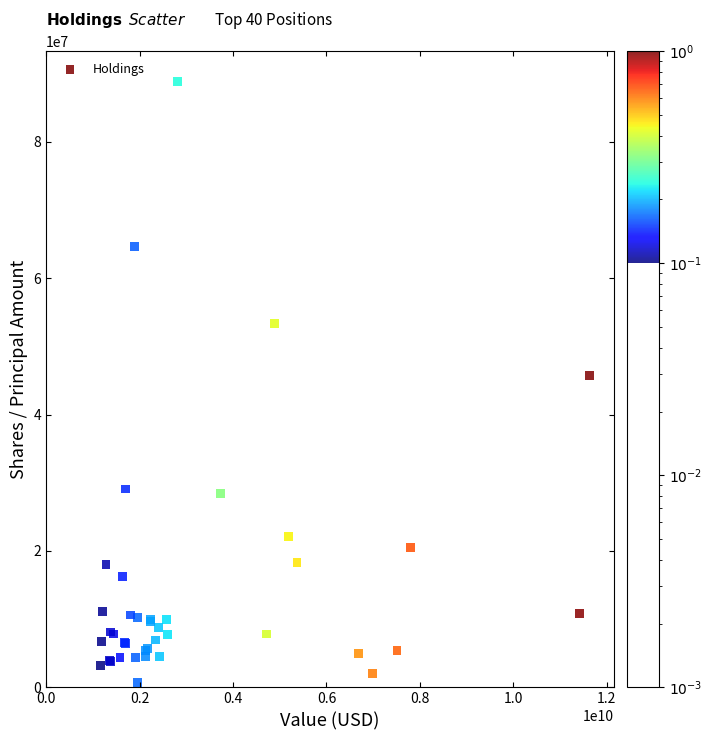

What Y value in the scatter plot is closest to 44766398?

45772079